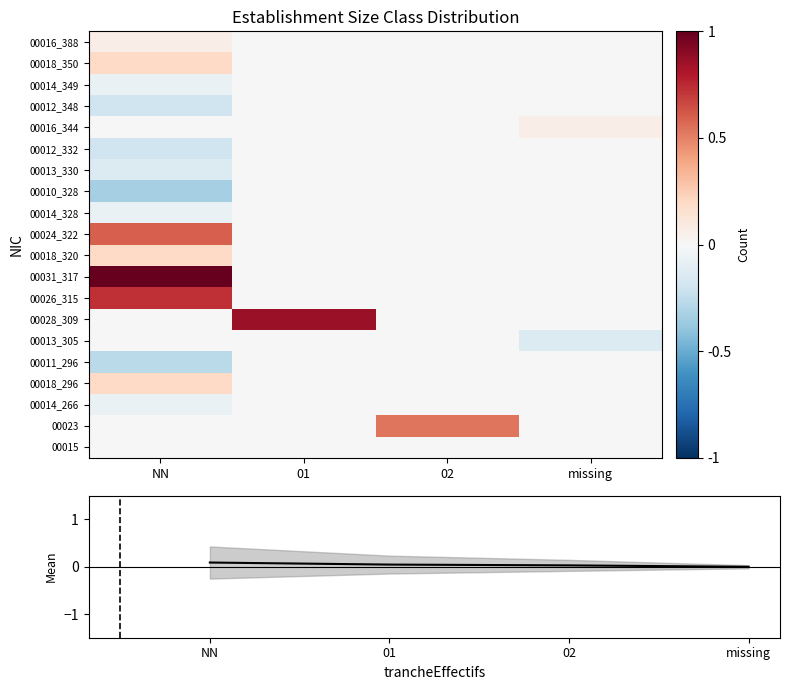

The value of mean at 02 is 0.0. True or false?

True